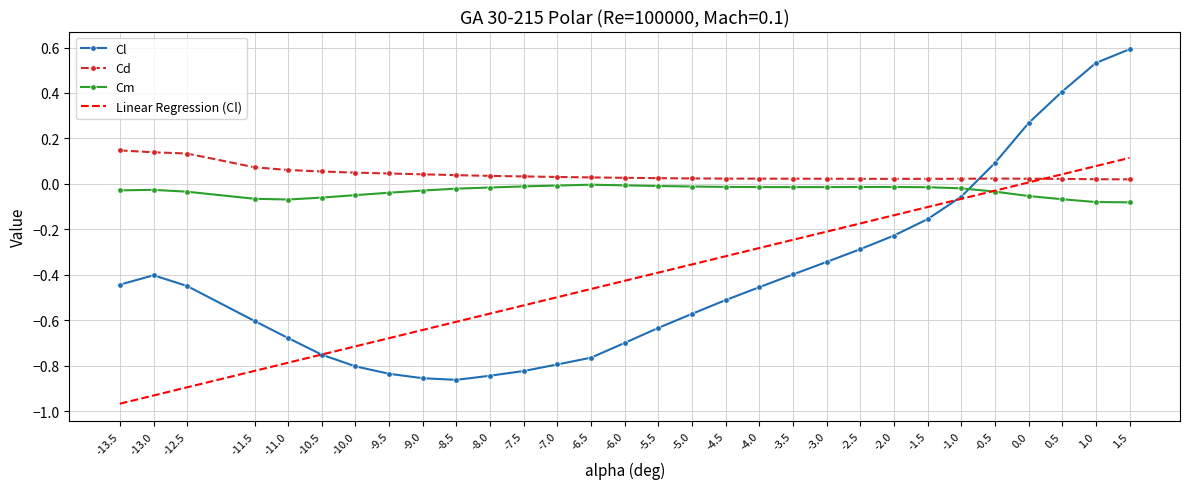

How many positive values does the Cl series have?

5